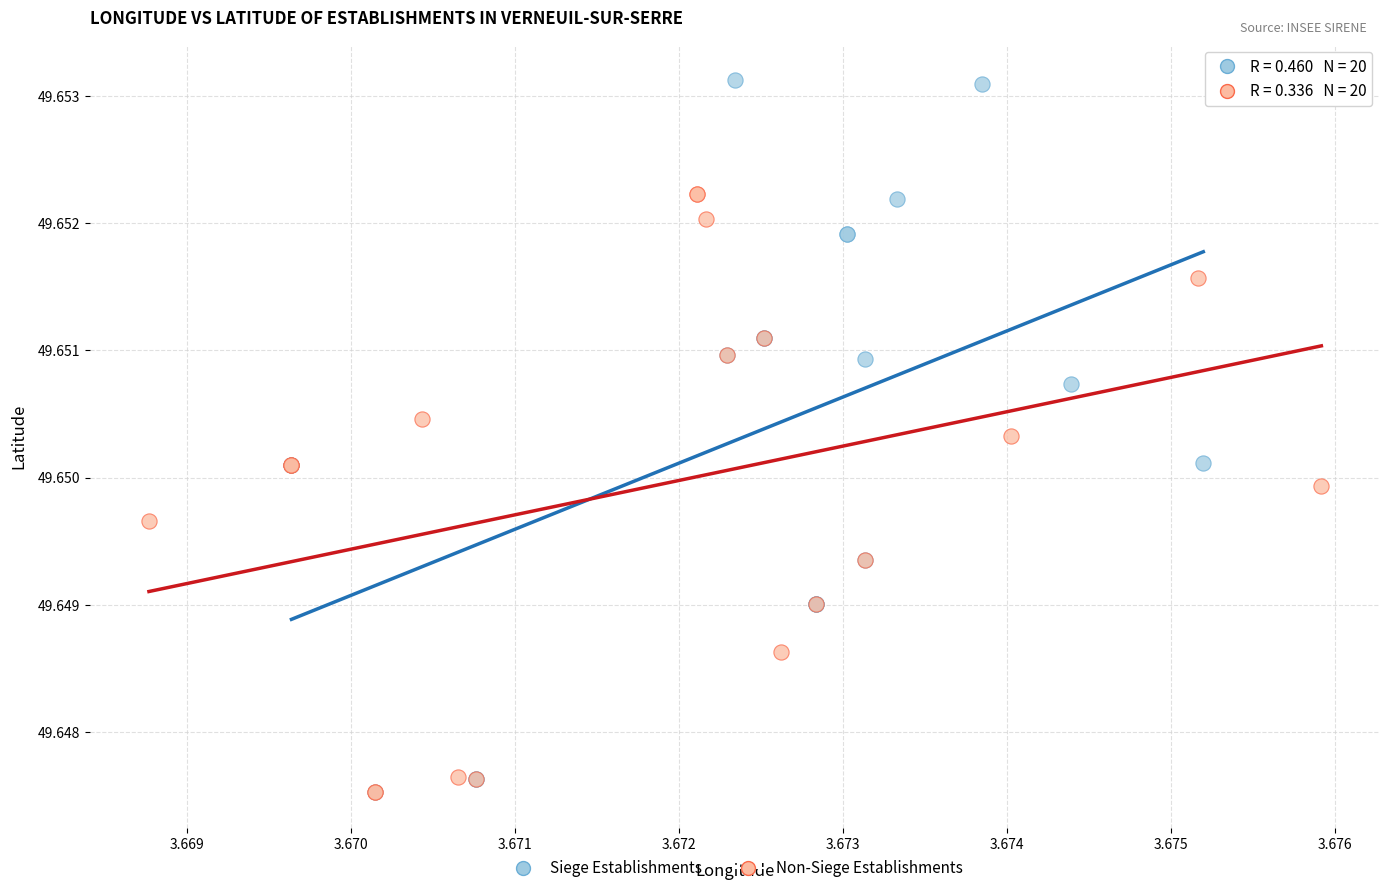

Which series reaches the maximum Y coordinate?

Siege Establishments